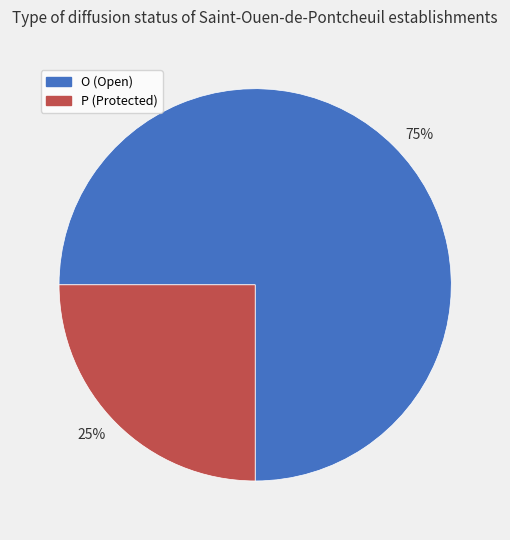

Between 25% and 75%, which is larger?

75%